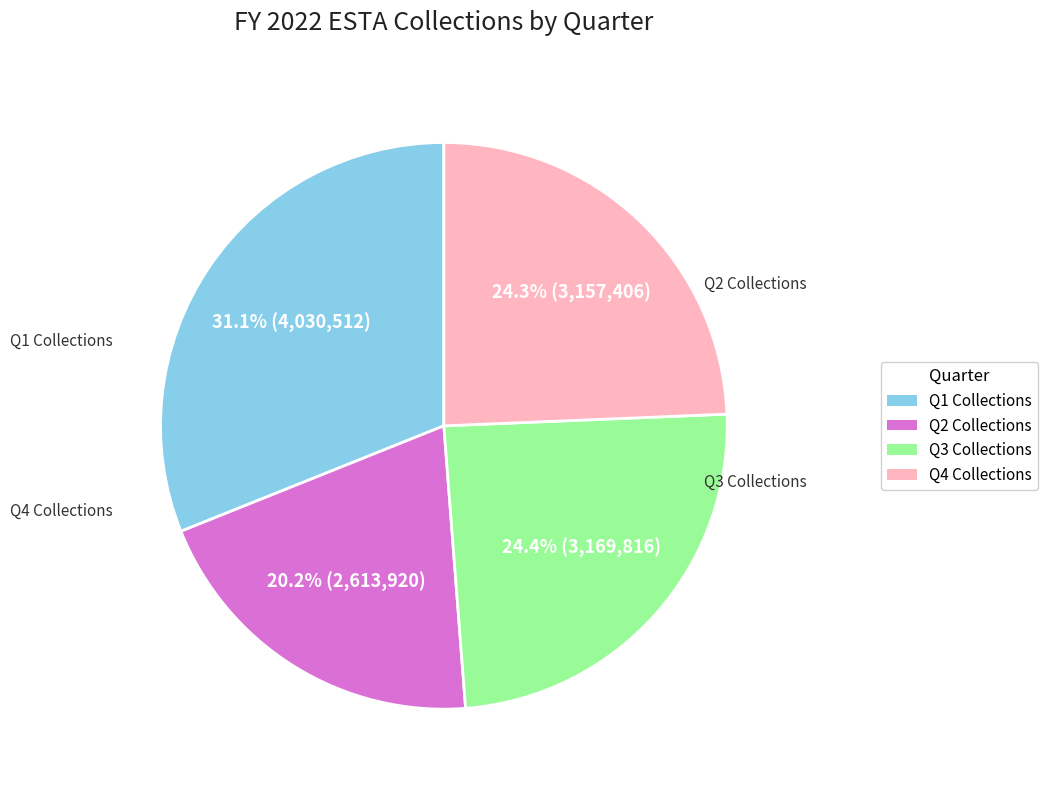

Does any single category account for the majority?

No